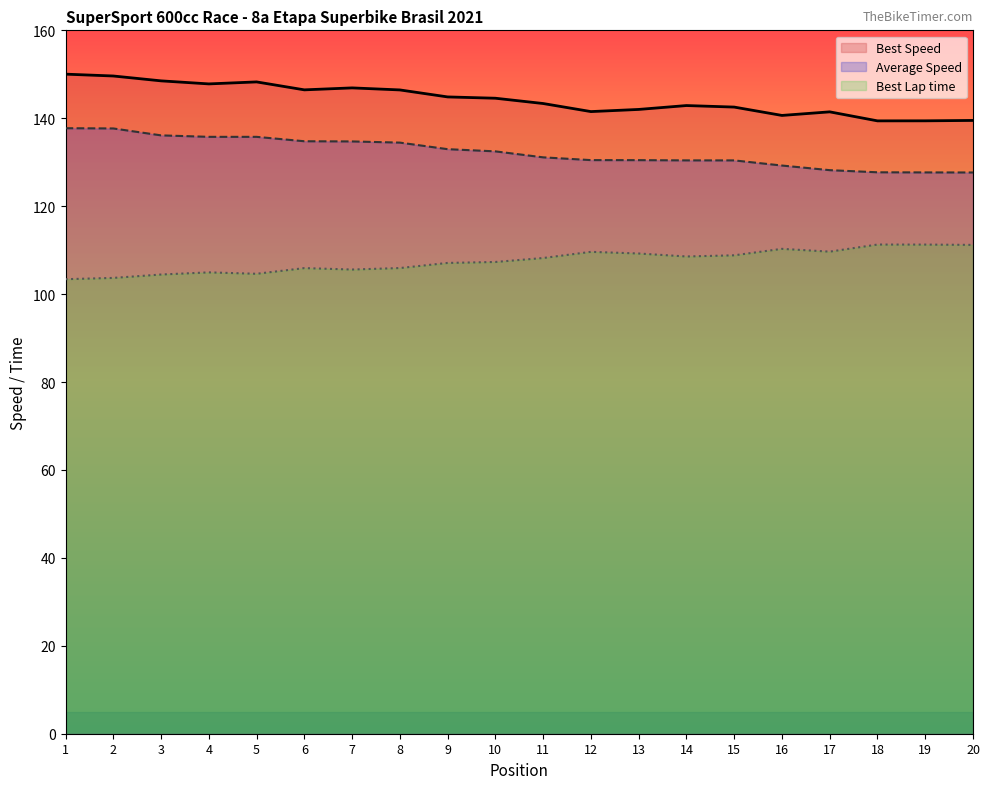

What are all the series names shown in the legend?

Best Speed, Average Speed, Best Lap time